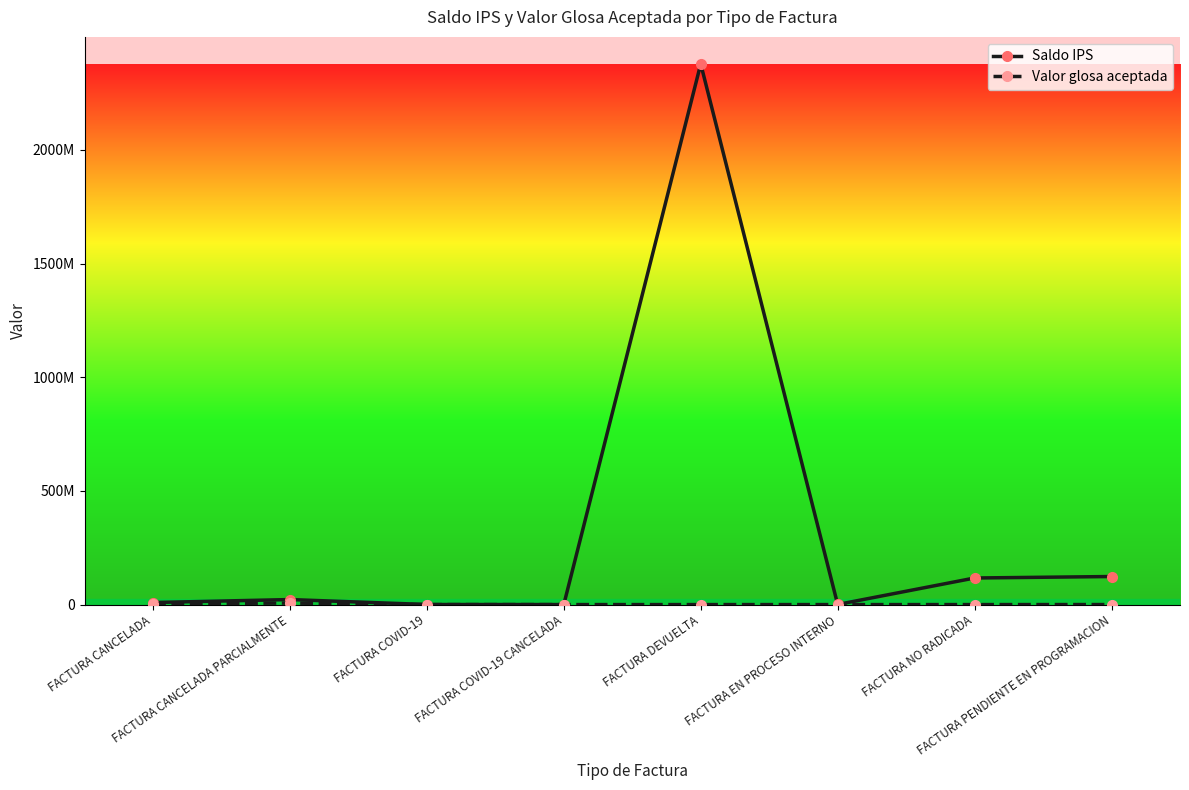

What is the difference between the maximum and minimum values in the Saldo IPS series?

2378388319